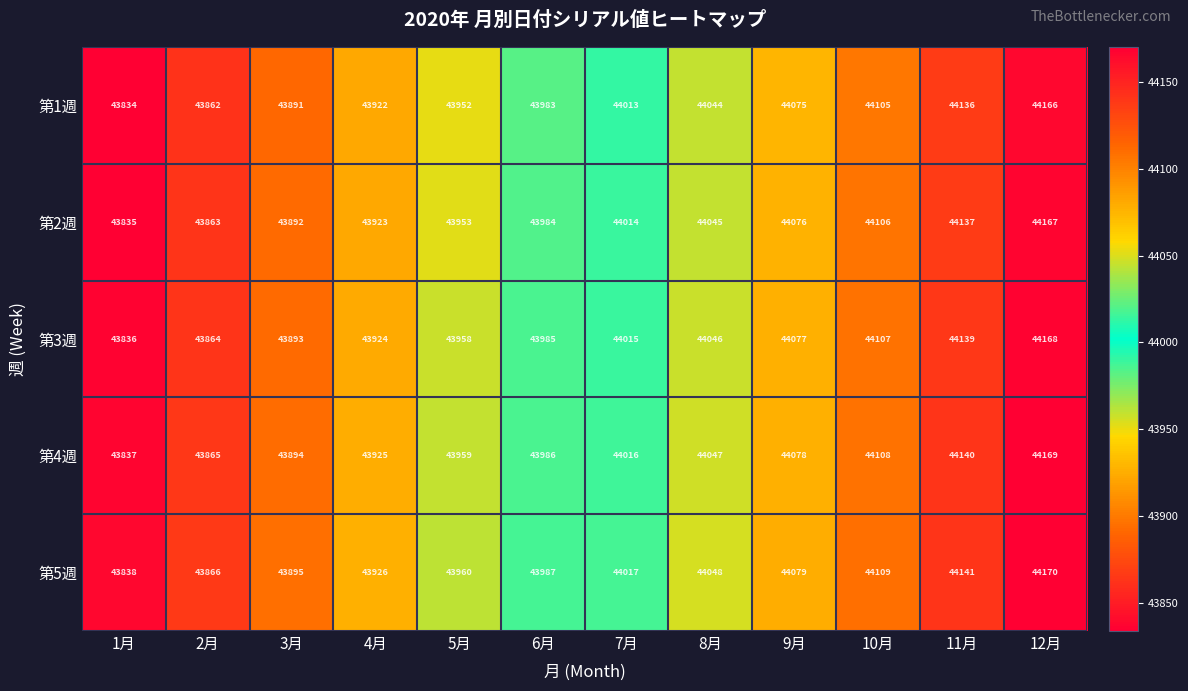

At which category does the chart reach its minimum across all series?

1月